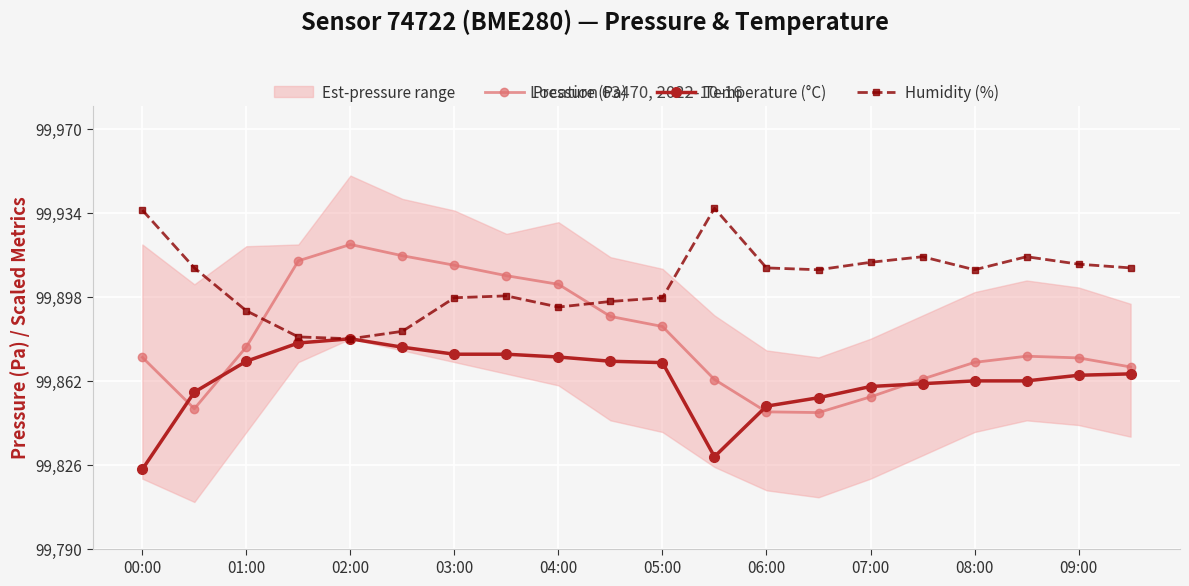

What is the minimum value for Pressure (Pa)?

99848.3